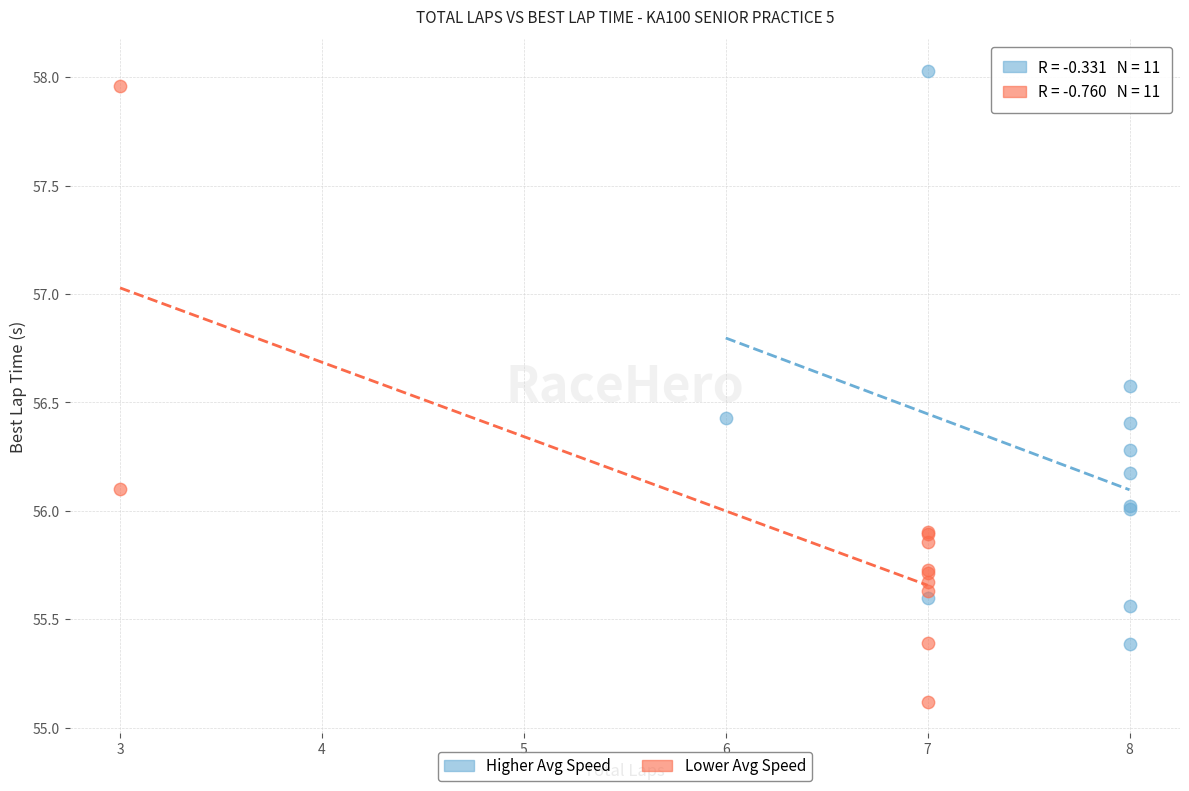

Which series contains the lowest Y value?

Lower Avg Speed